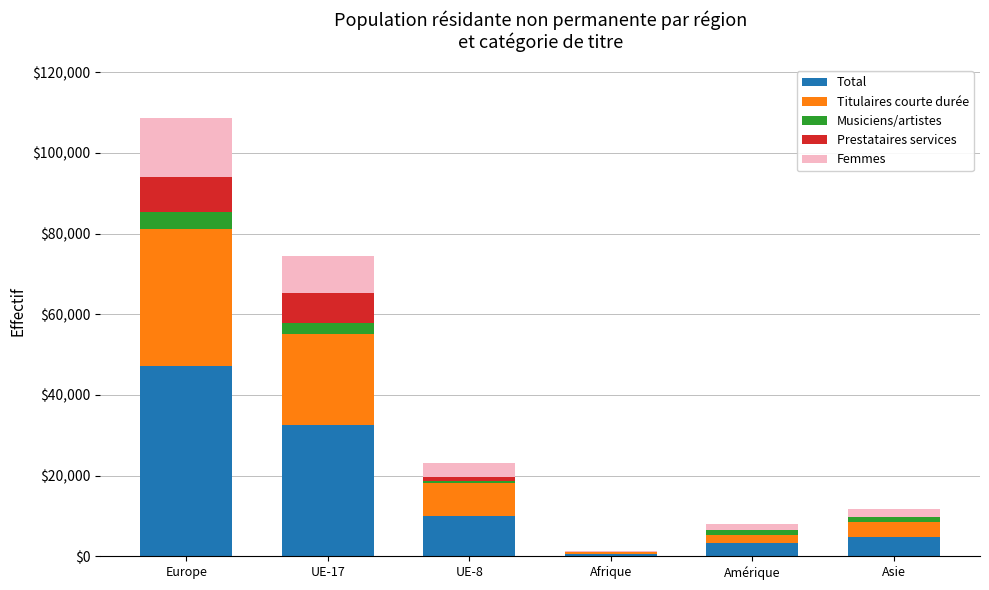

Is it true that Total equals 4870 at Asie?

True